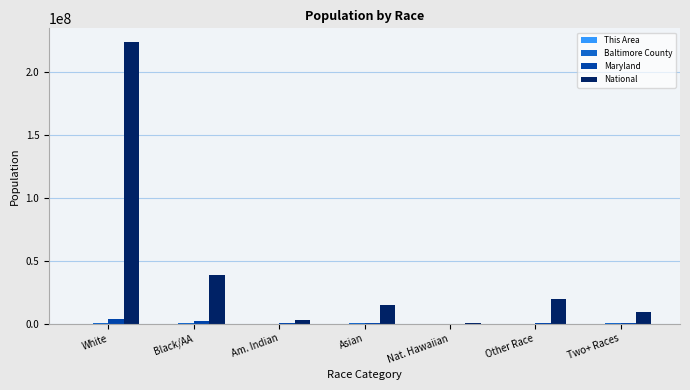

Which series has the largest total across all categories?

National